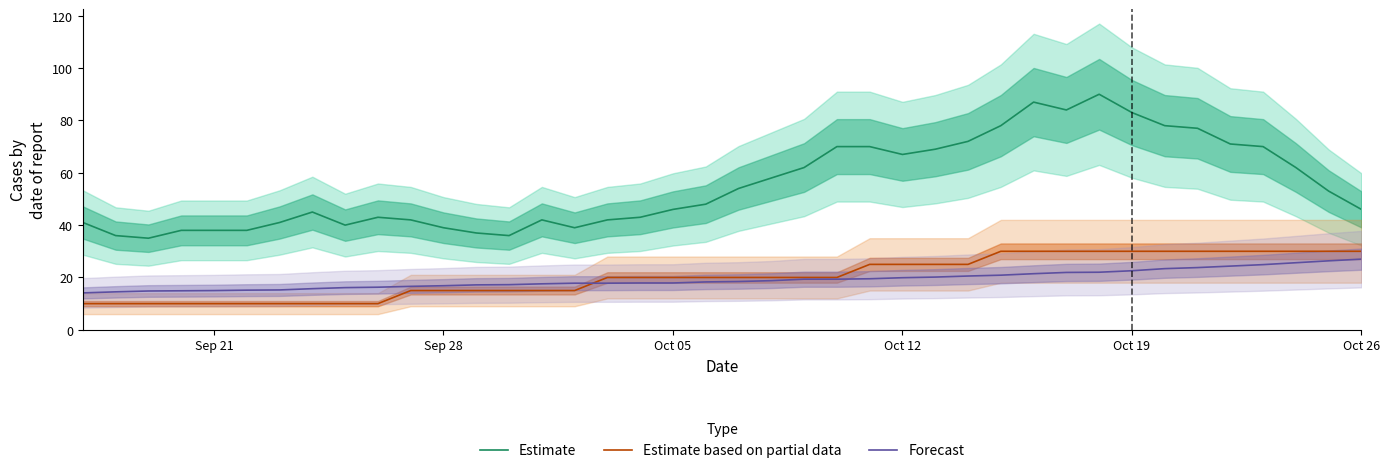

Does the chart have visible grid lines?

No